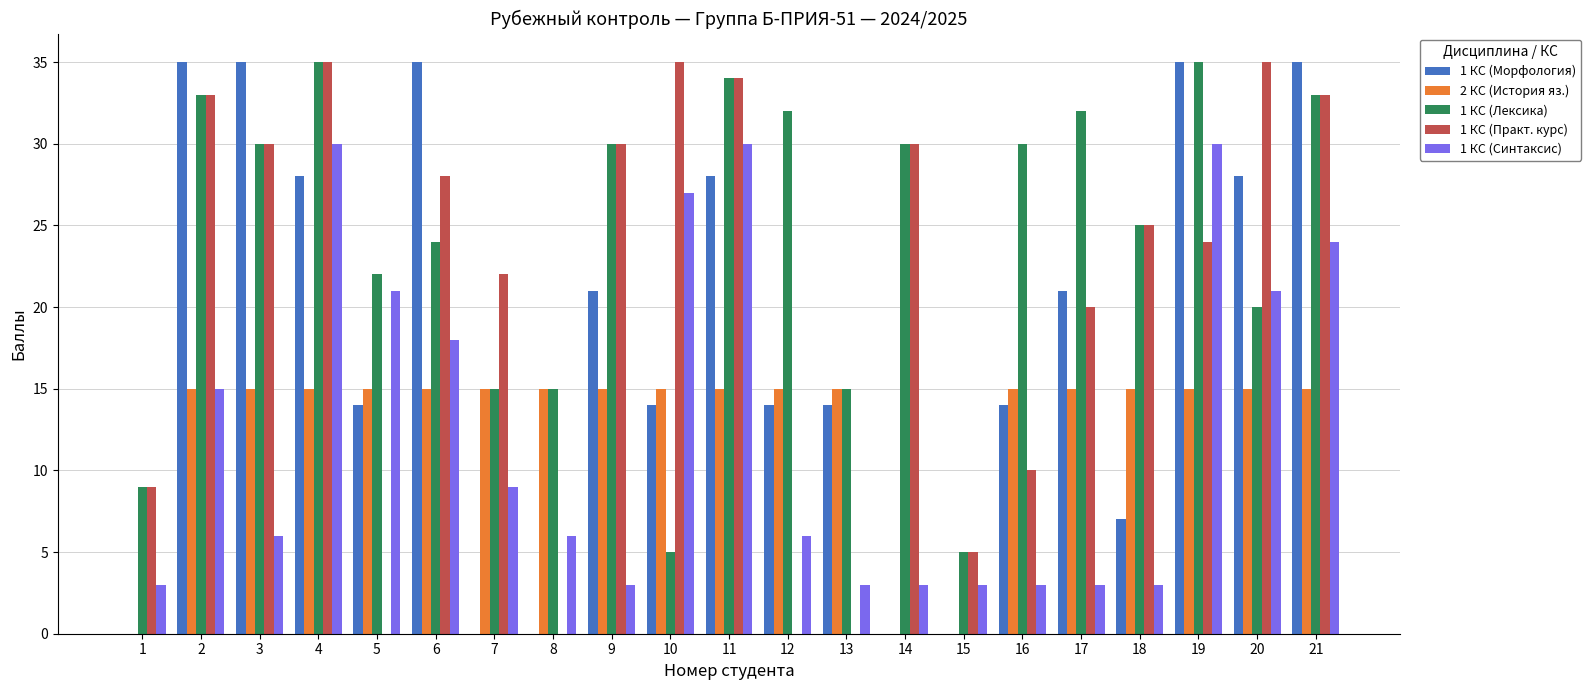

Between 4 and 14, which series saw the biggest shift?

1 КС (Морфология)